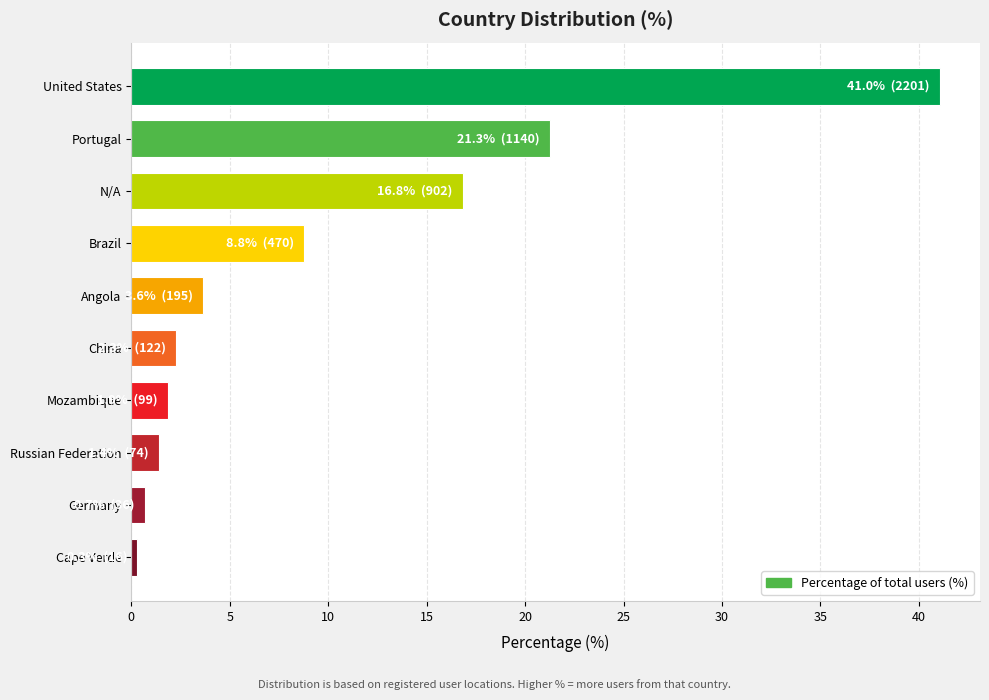

At which label is the value closest to 20?

Portugal